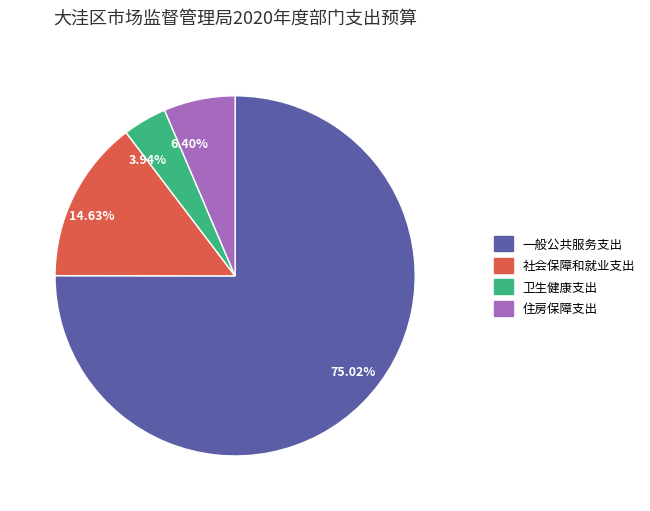

Do 社会保障和就业支出 and 一般公共服务支出 together represent more than half of the pie?

Yes